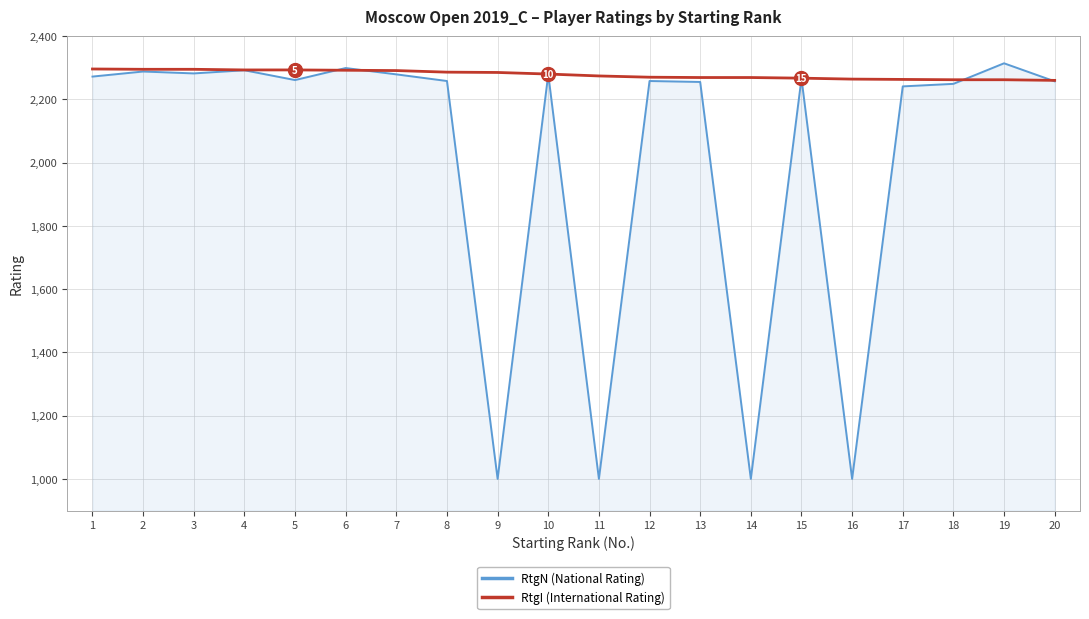

The value of RtgI (International Rating) at 1 is 2296. True or false?

True